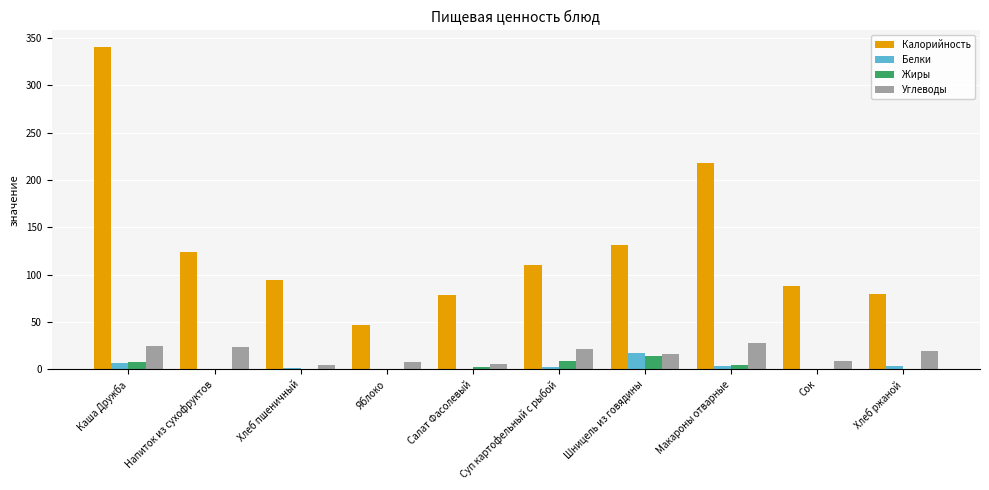

What is the sum of the Жиры values at Шницель из говядины and Хлеб ржаной?

14.4